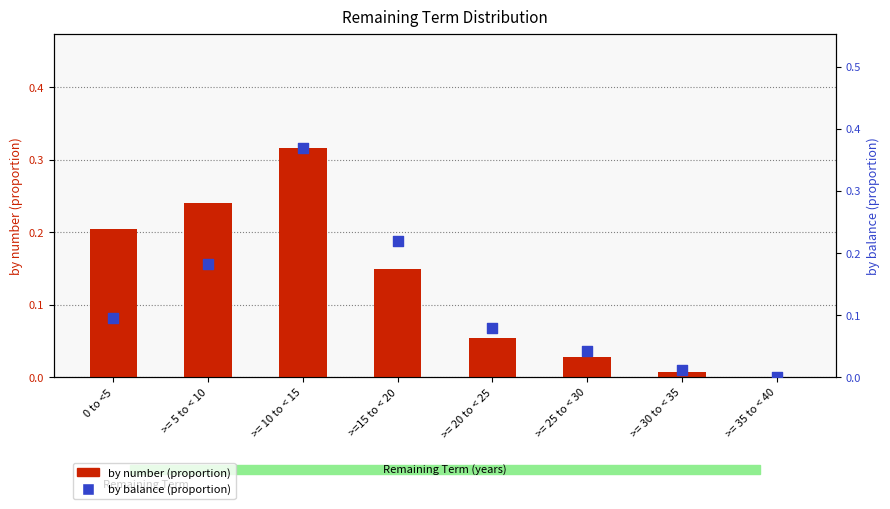

Which series has the largest total across all categories?

by number (proportion)